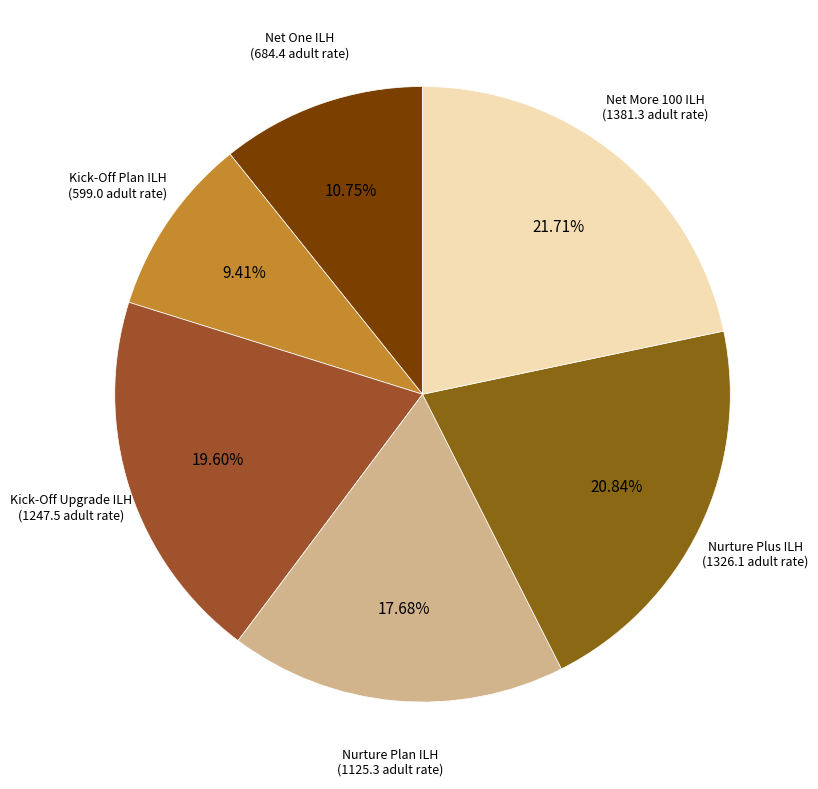

How many slices are in this pie chart?

6